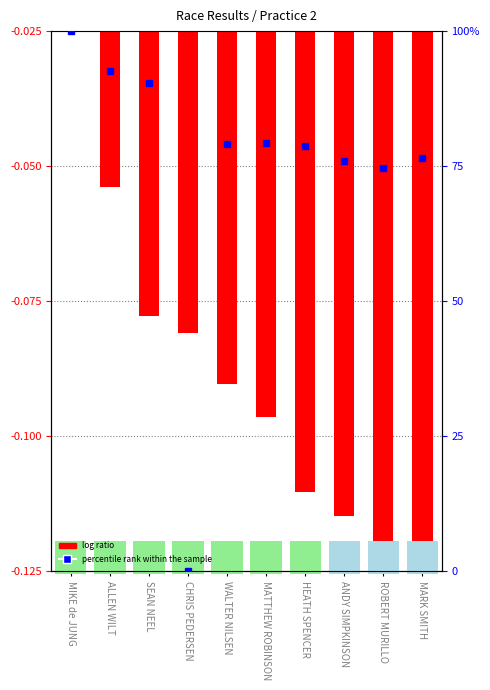

What is the minimum value shown in the chart?

-0.1